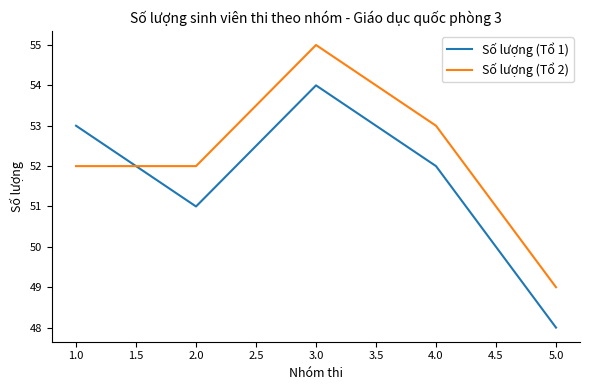

Which category has the highest value across all series?

3.0